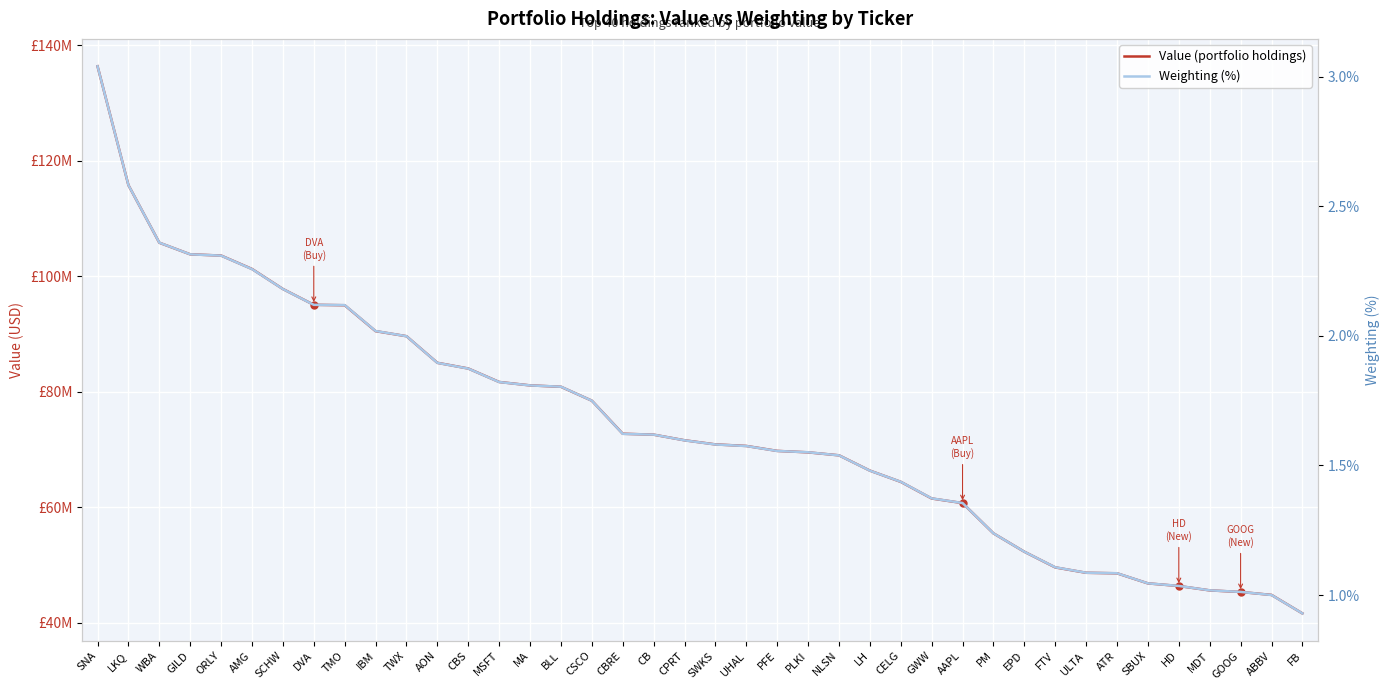

Reading left to right, what are all the values shown in this chart?

Value (portfolio holdings): 136372000.0	115789000.0	105824000.0	103815000.0	103599000.0	101277000.0	97812000.0	95076000.0	95001000.0	90518000.0	89641000.0	85034000.0	84046000.0	81717000.0	81125000.0	80886000.0	78478000.0	72757000.0	72598000.0	71624000.0	70909000.0	70641000.0	69785000.0	69535000.0	69020000.0	66373000.0	64427000.0	61549000.0	60753000.0	55512000.0	52330000.0	49619000.0	48687000.0	48597000.0	46854000.0	46400000.0	45640000.0	45367000.0	44854000.0	41656000.0
Weighting (%): 3.0	2.6	2.4	2.3	2.3	2.3	2.2	2.1	2.1	2.0	2.0	1.9	1.9	1.8	1.8	1.8	1.8	1.6	1.6	1.6	1.6	1.6	1.6	1.6	1.5	1.5	1.4	1.4	1.4	1.2	1.2	1.1	1.1	1.1	1.0	1.0	1.0	1.0	1.0	0.9